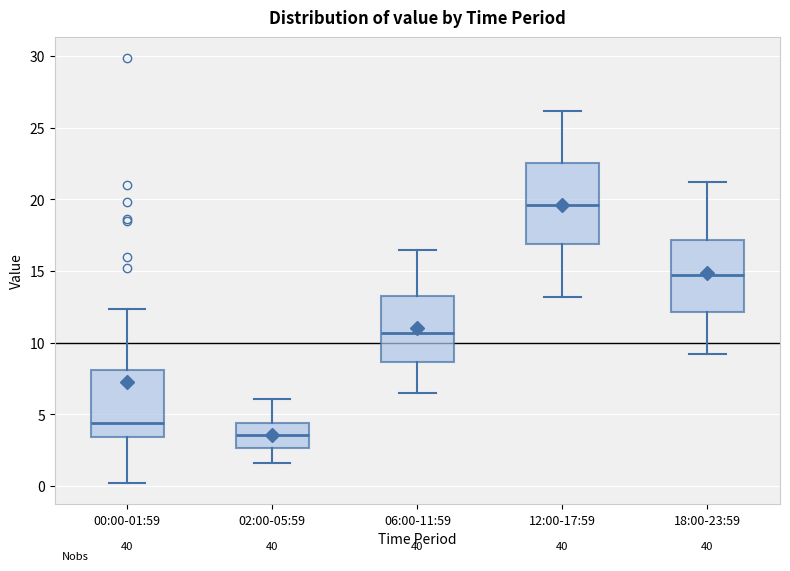

Reading left to right, read every box against the y-axis: the position of its median line, the range the box covers, and the ends of its whiskers. The values are not printed on the chart, so give them approximately, as read against the axis.

00:00-01:59: median 4.5, box 3.5 to 8.0, whiskers 0.0 to 12.5
02:00-05:59: median 3.5, box 2.5 to 4.5, whiskers 1.5 to 6.0
06:00-11:59: median 10.5, box 8.5 to 13.5, whiskers 6.5 to 16.5
12:00-17:59: median 19.5, box 17.0 to 22.5, whiskers 13.0 to 26.0
18:00-23:59: median 15.0, box 12.0 to 17.0, whiskers 9.0 to 21.0